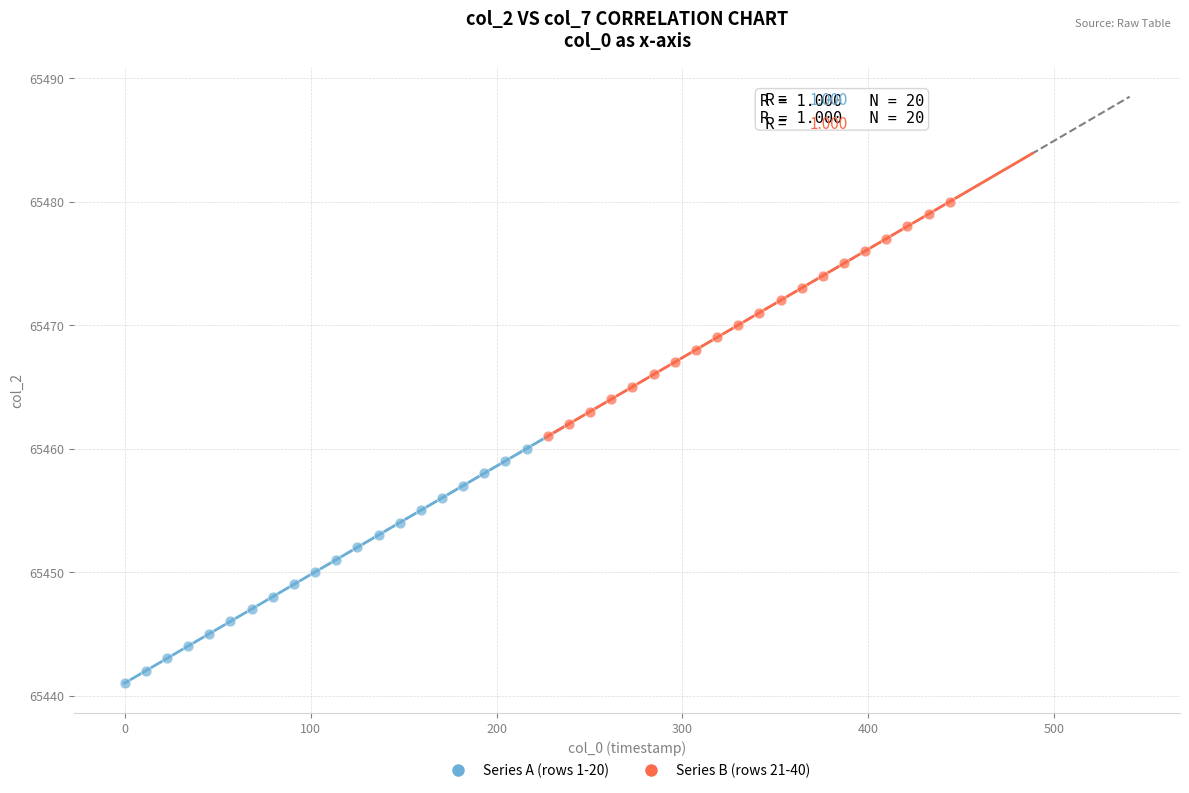

Which series contains the lowest Y value?

Series A (rows 1-20)